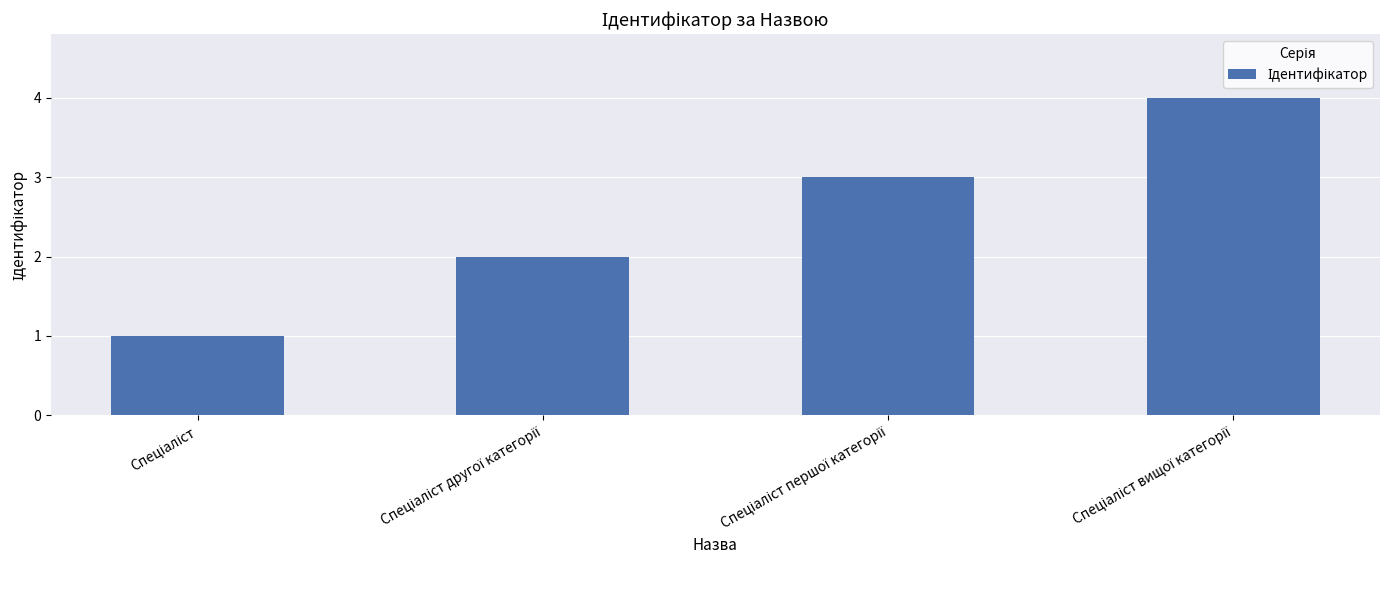

Count the values in the range 2 to 4.

3